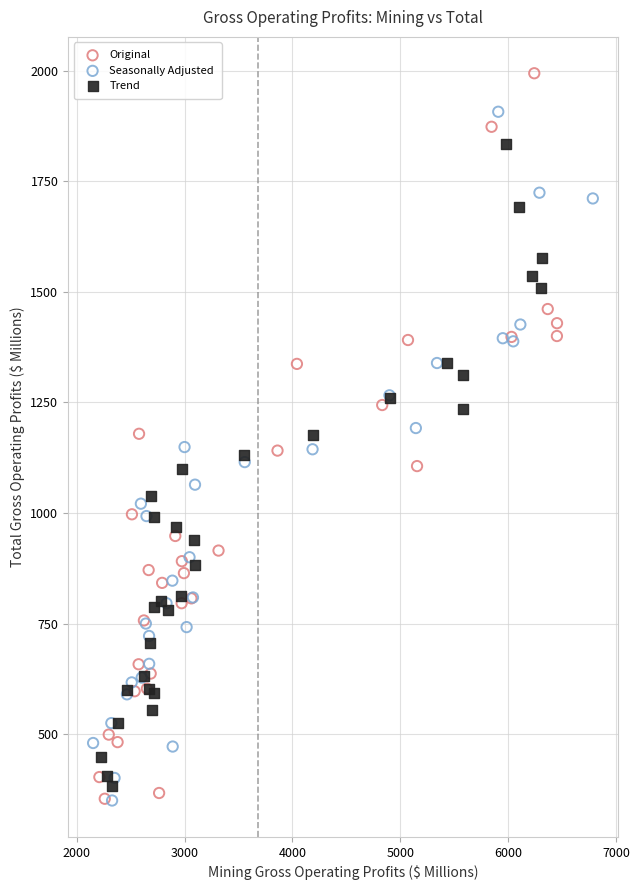

What are all the series names shown in the legend?

Original, Seasonally Adjusted, Trend